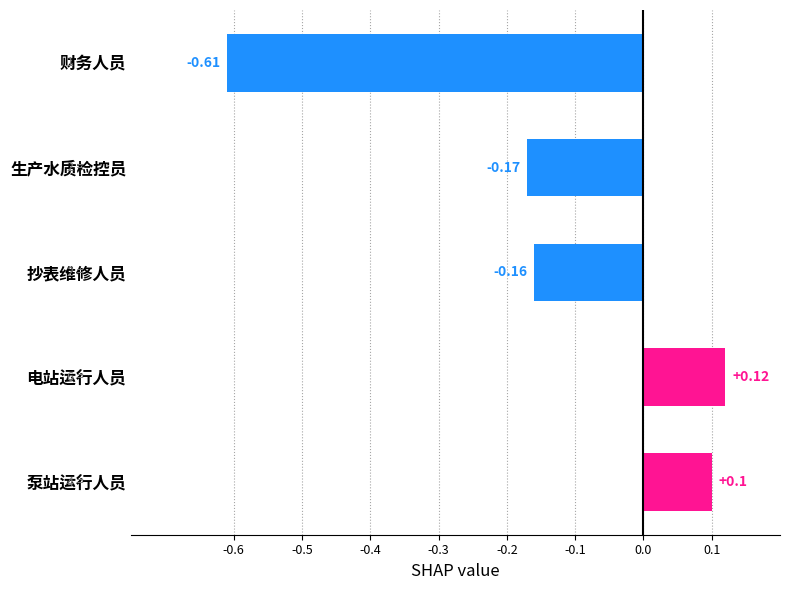

Does the chart contain any negative values?

Yes